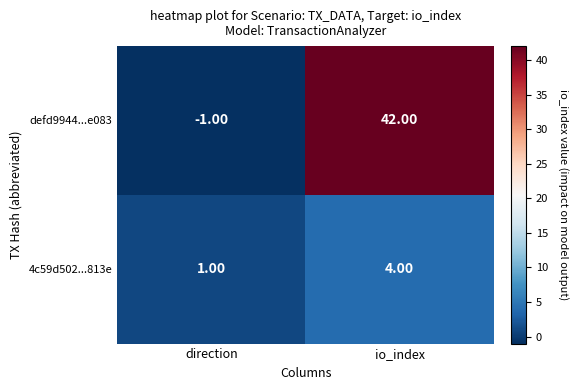

Which series has the widest spread of values?

defd9944...e083